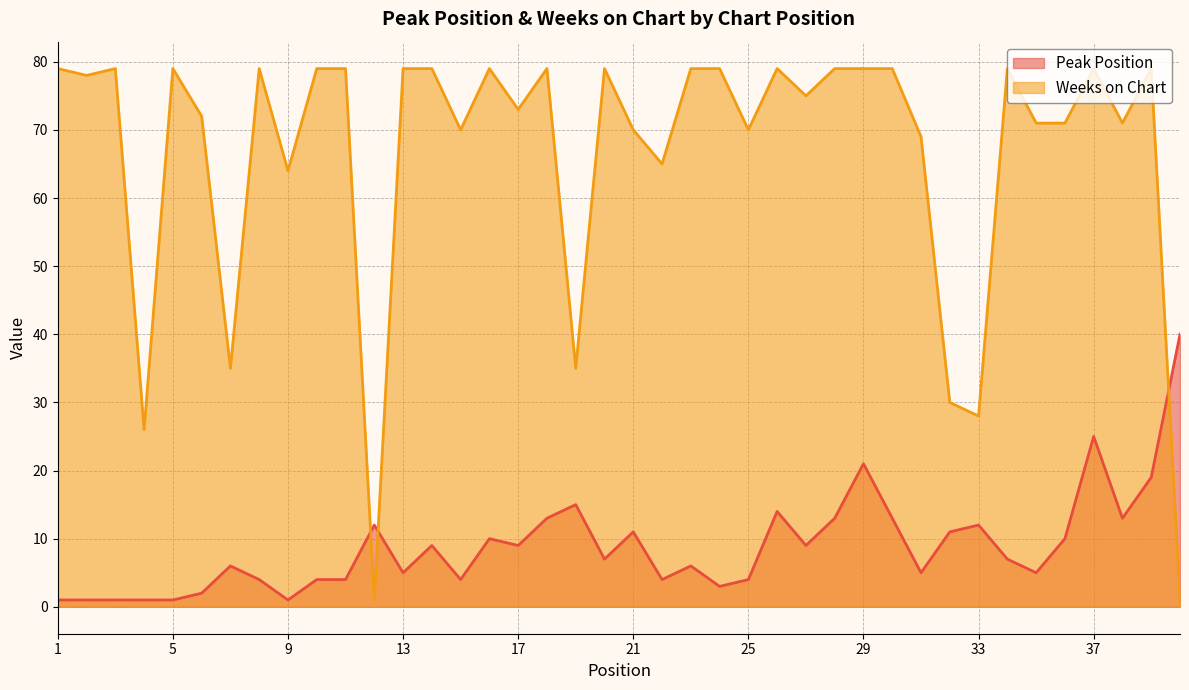

Which label corresponds to the largest value in the chart?

1